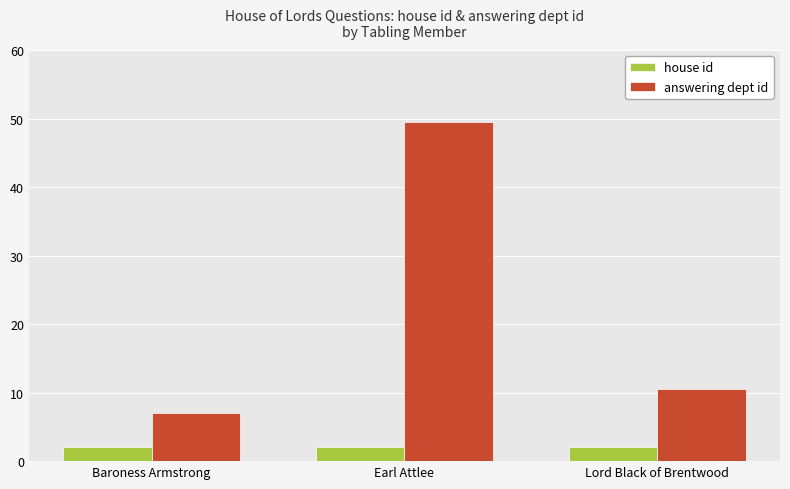

What is the minimum value for house id?

2.0